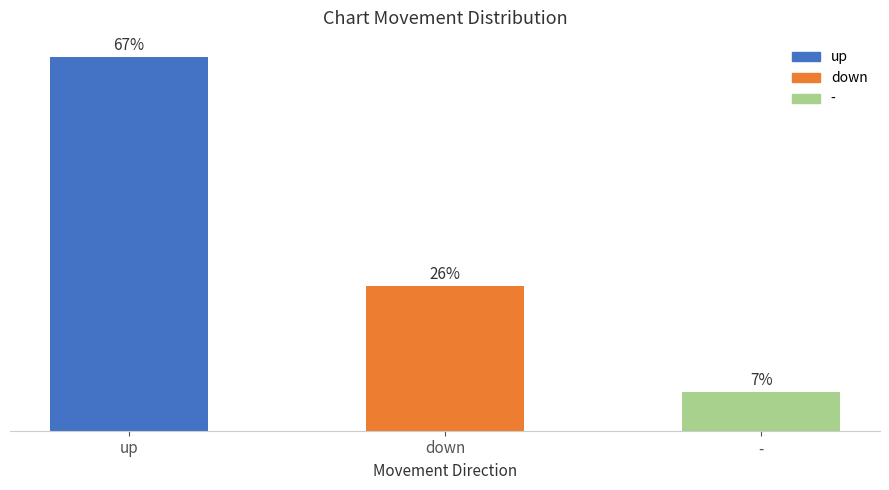

List the labels in order of value, largest first.

up, down, -